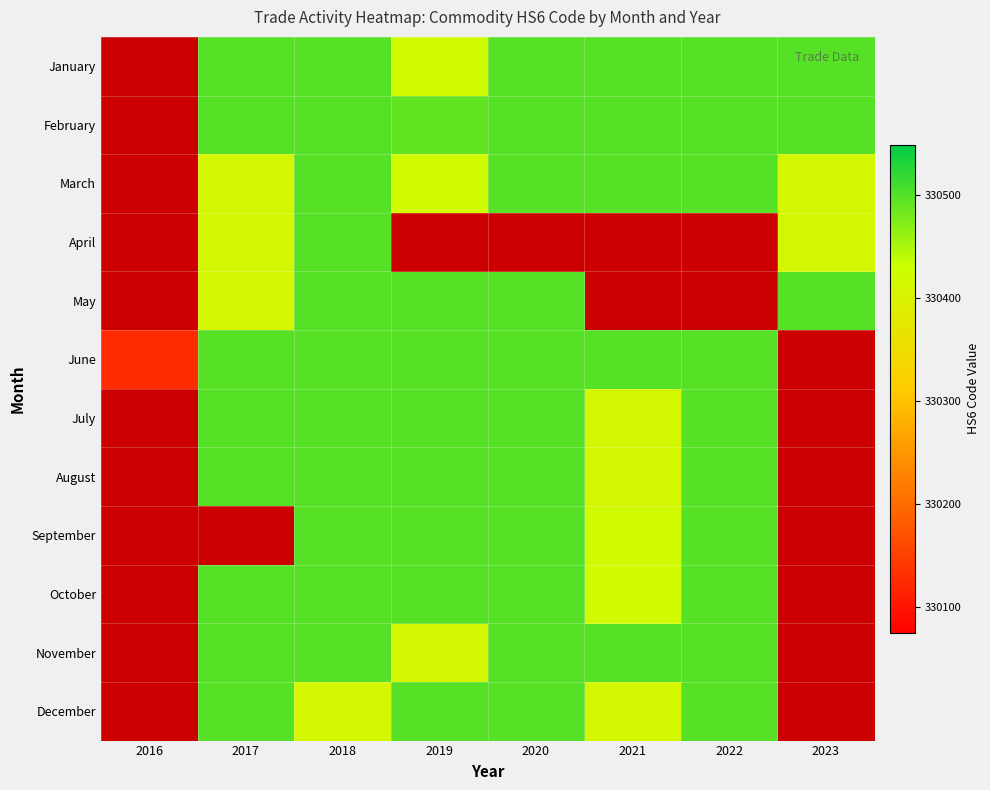

Between 2021 and 2019, which is larger?

2021